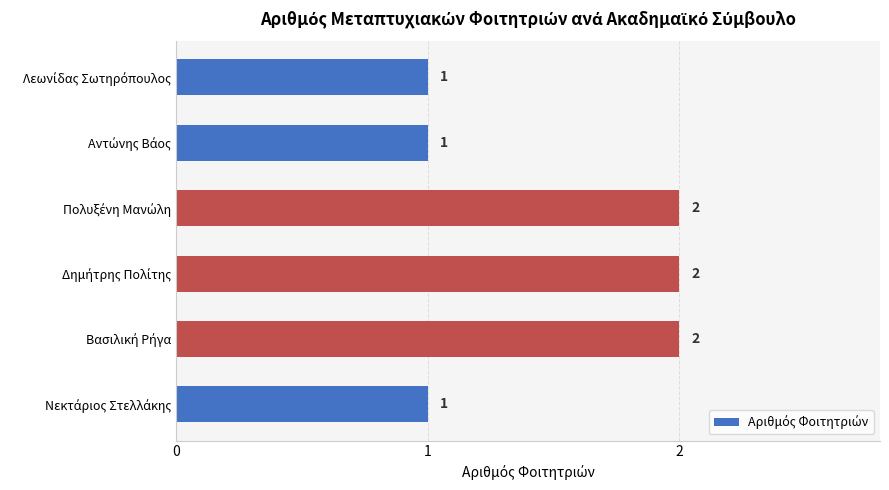

How many values are between 1 and 2?

6